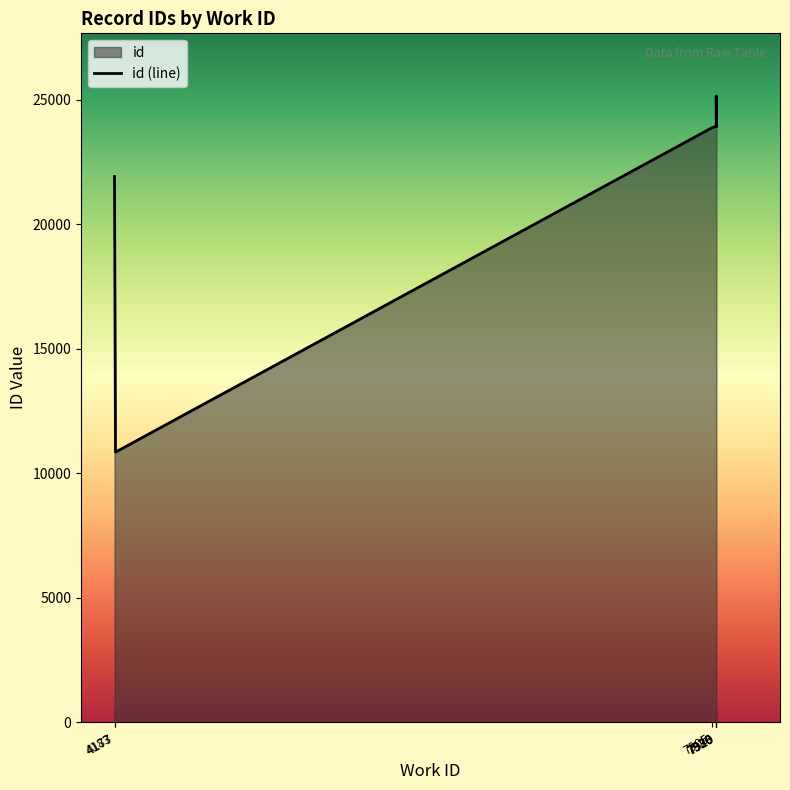

List the labels in order of value, smallest first.

4177, 4183, 7905, 7926, 7930, 7929, 7930